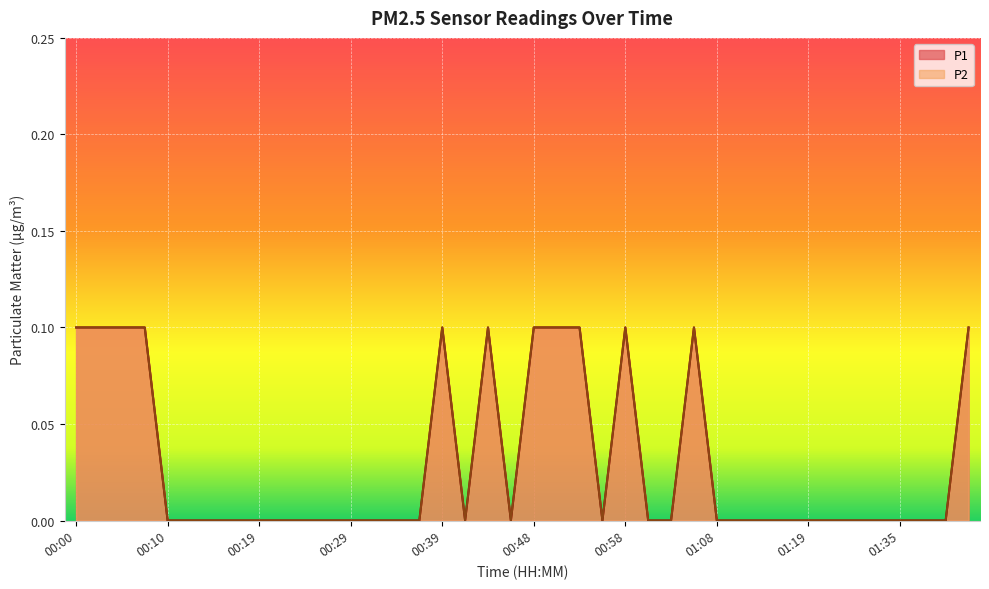

True or false: P2 and P1 intersect in this chart.

False